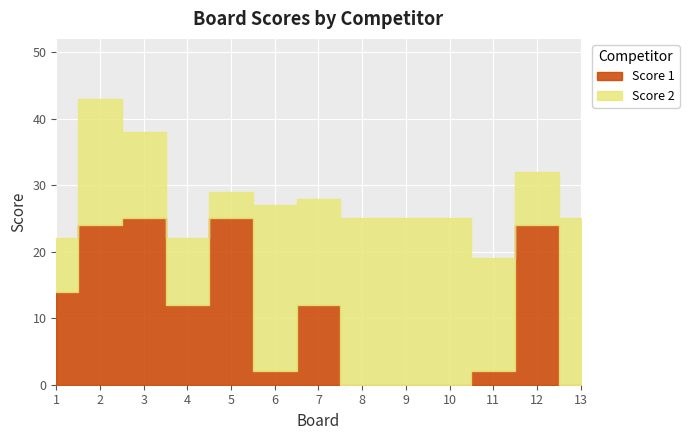

Which category has the lowest value across all series?

8